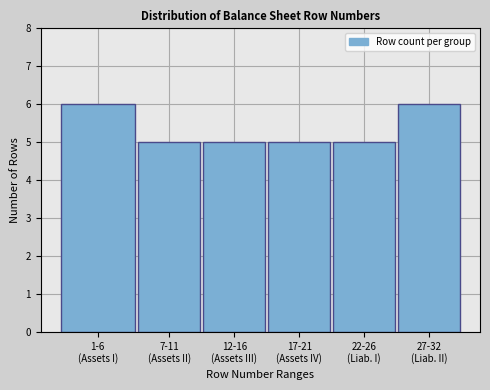

Reading right to left, transcribe all the data shown in this chart.

6	5	5	5	5	6